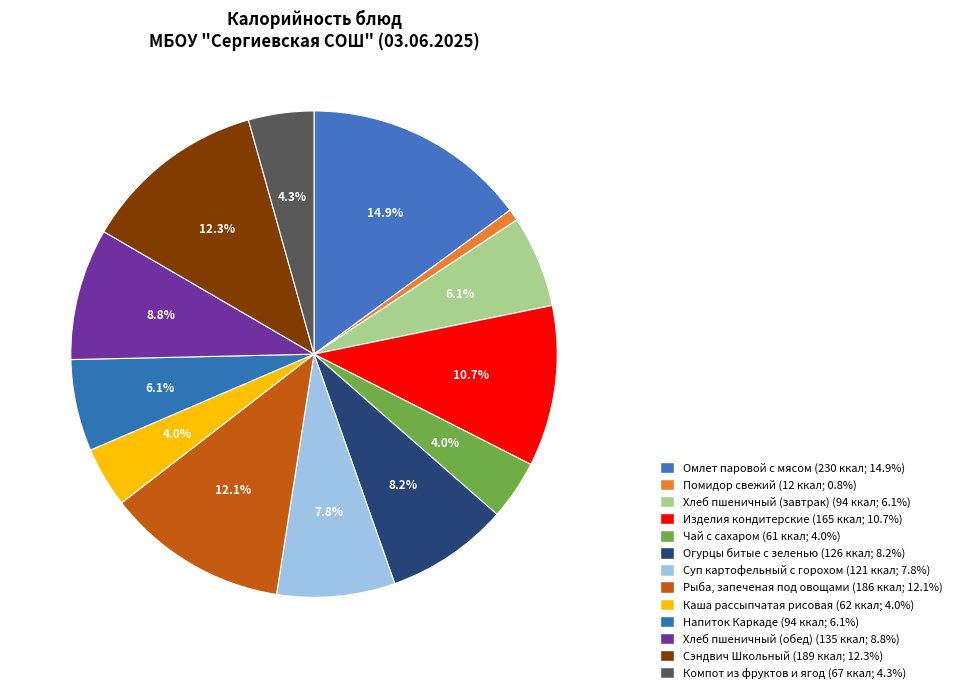

What is the change in value from Каша рассыпчатая рисовая to Компот из фруктов и ягод?

+5